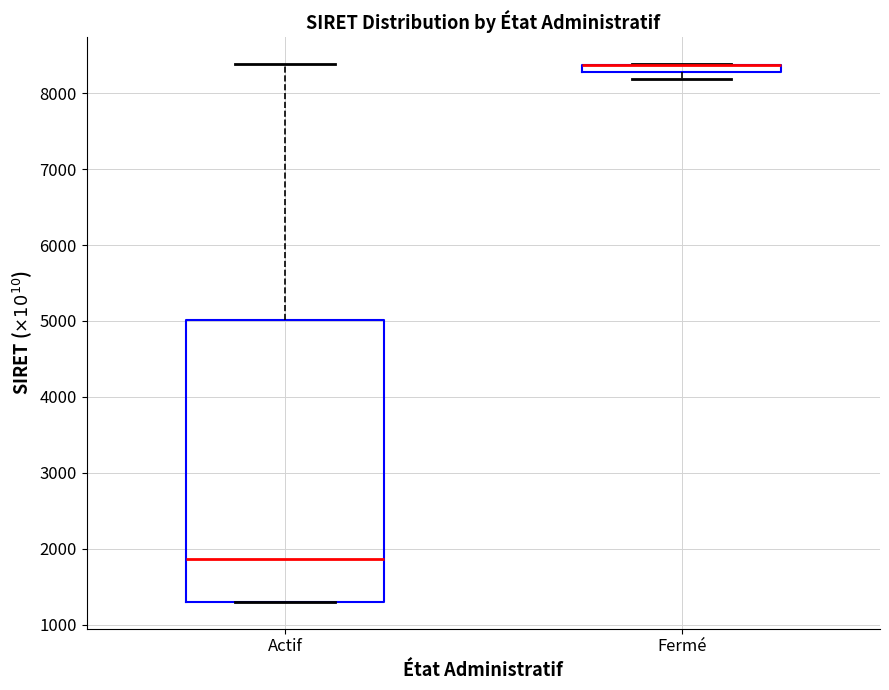

Comparing the boxes themselves (not the whiskers), which one is the tallest?

Actif